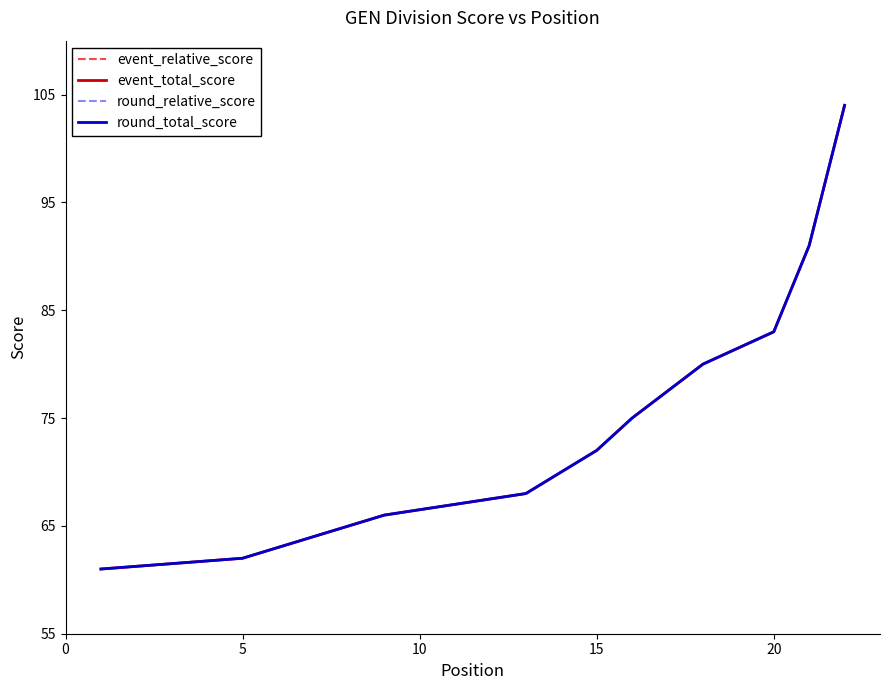

What are all the series names shown in the legend?

event_relative_score, event_total_score, round_relative_score, round_total_score